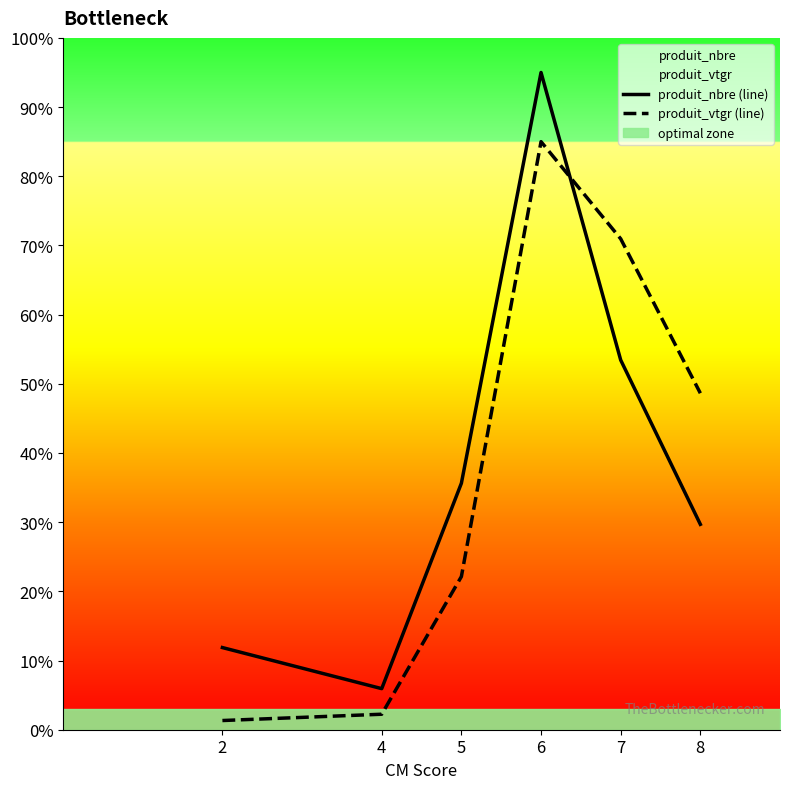

What is the value of the produit_vtgr (line) point at the 1st from the left?

1.3